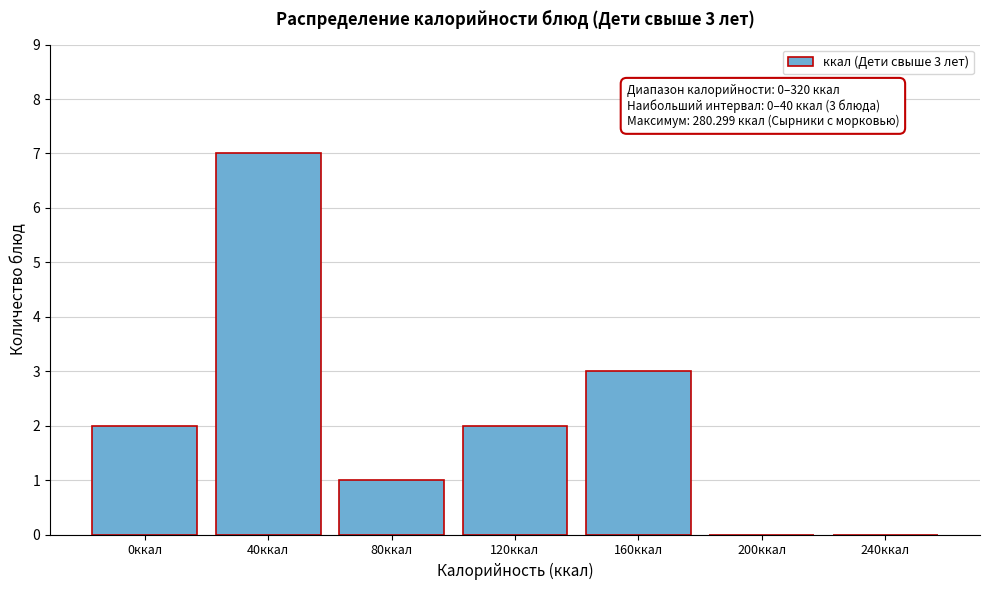

Reading left to right, extract all data points from this chart.

0ккал=2	40ккал=7	80ккал=1	120ккал=2	160ккал=3	200ккал=0	240ккал=0